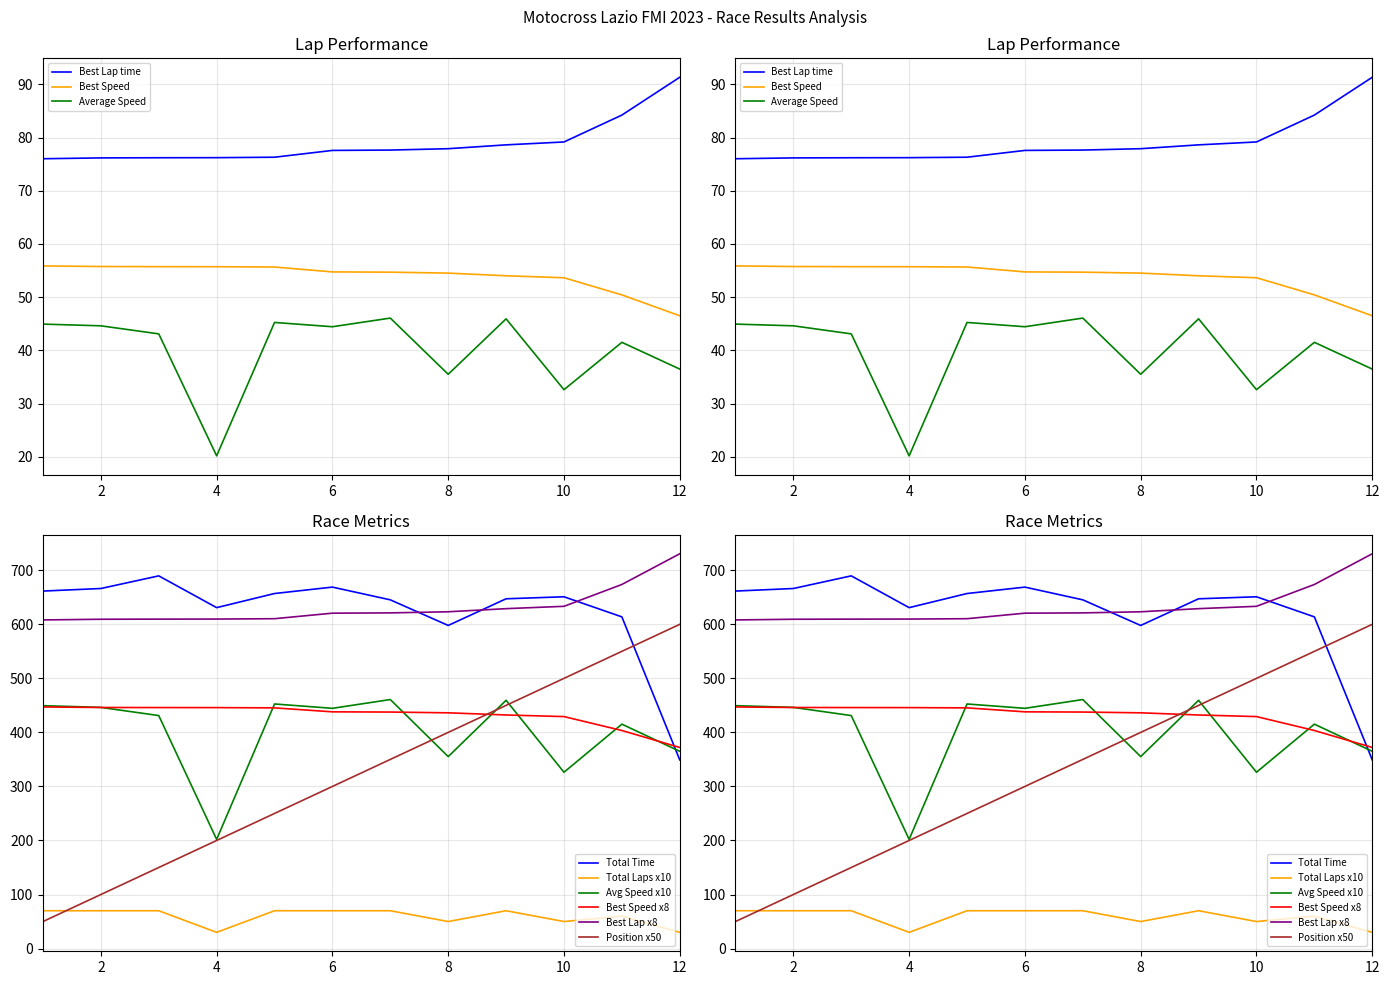

Does the chart display data point markers on the line(s)?

No